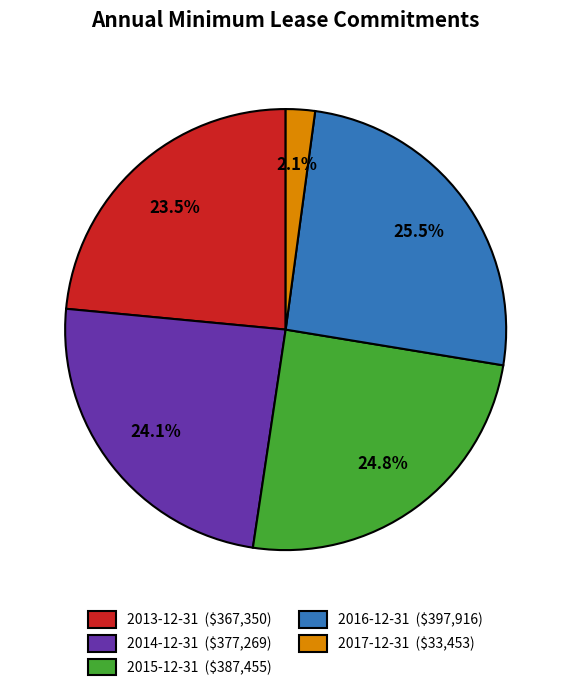

What portion of the pie excludes 2014-12-31?

75.9%